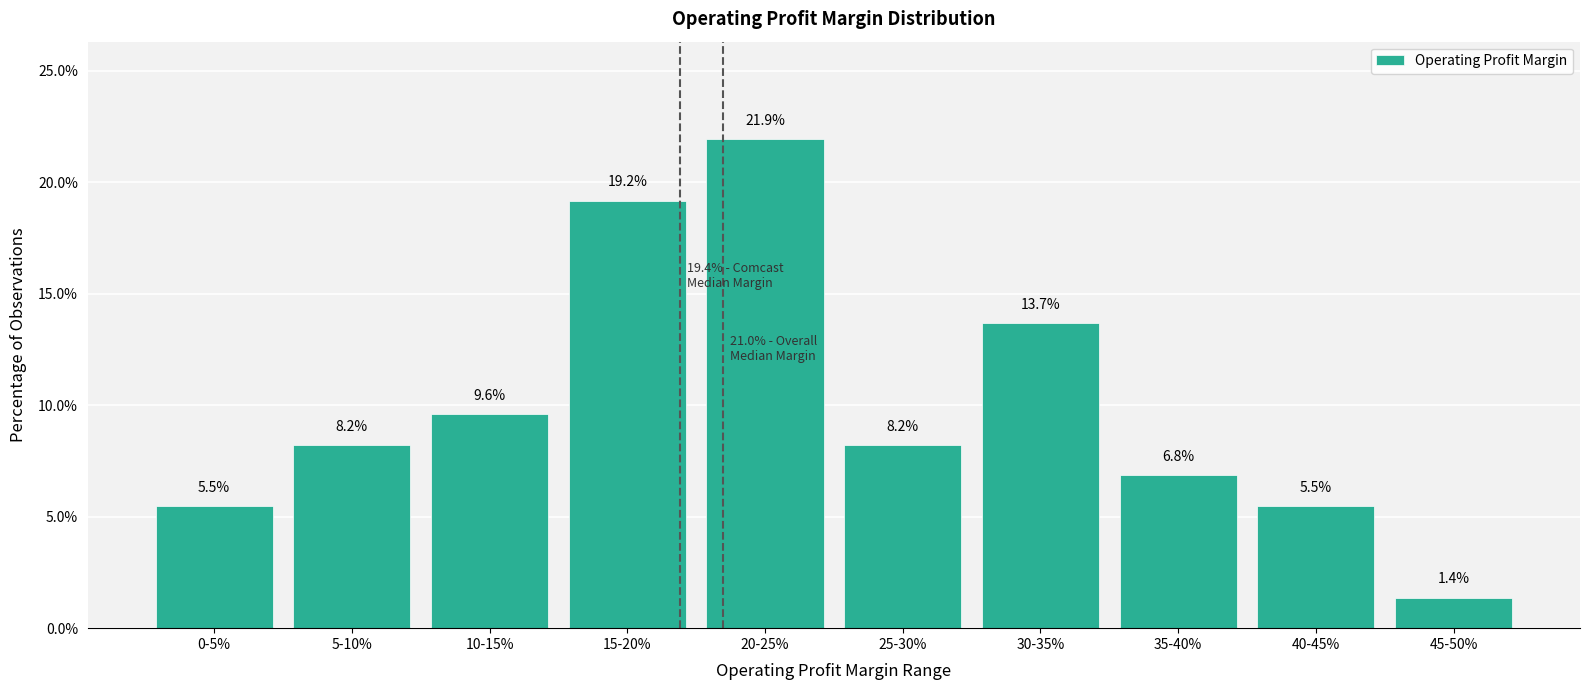

Reading right to left, transcribe all the data shown in this chart.

45-50%=1.4	40-45%=5.5	35-40%=6.8	30-35%=13.7	25-30%=8.2	20-25%=21.9	15-20%=19.2	10-15%=9.6	5-10%=8.2	0-5%=5.5